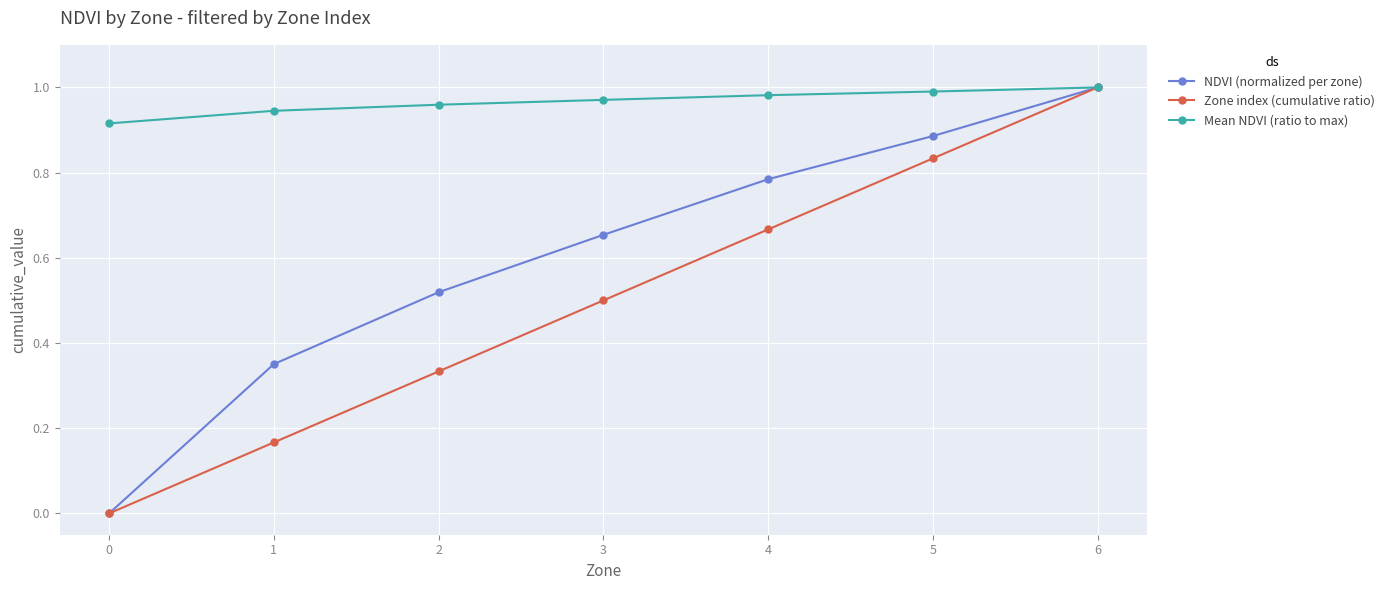

Is the value of Mean NDVI (ratio to max) at 2 greater than the value of NDVI (normalized per zone) at 4?

Yes